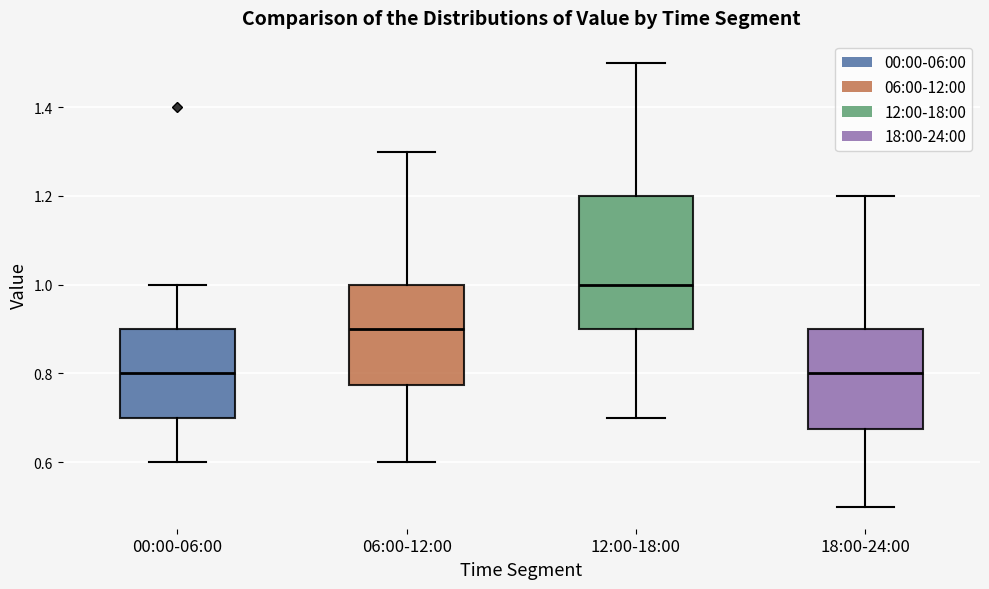

Where does the upper whisker of the box for 00:00-06:00 end on the y-axis? The values are not printed on the chart, so give them approximately, as read against the axis.

1.00